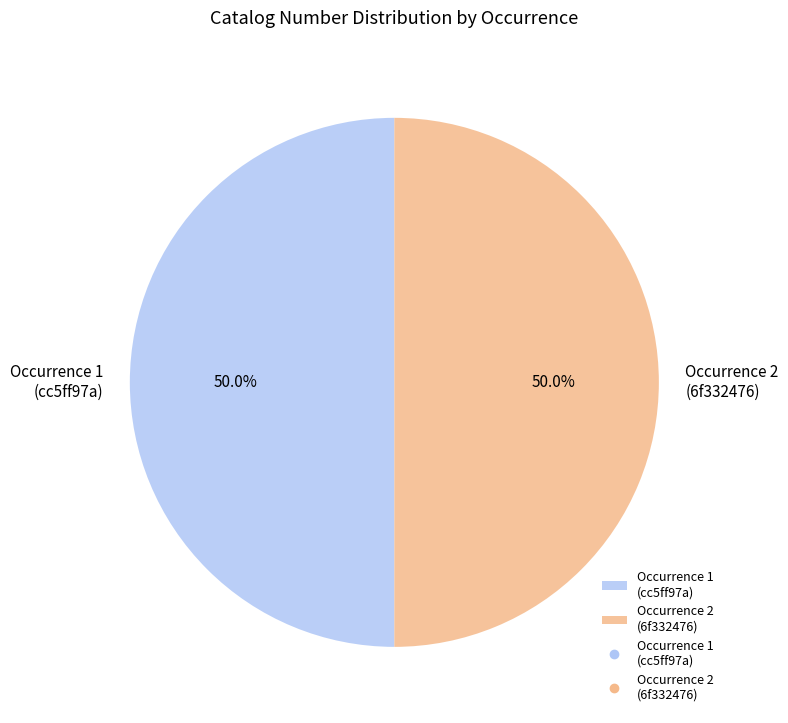

What percentage do Occurrence 1 (cc5ff97a) and Occurrence 2 (6f332476) together represent?

100.0%